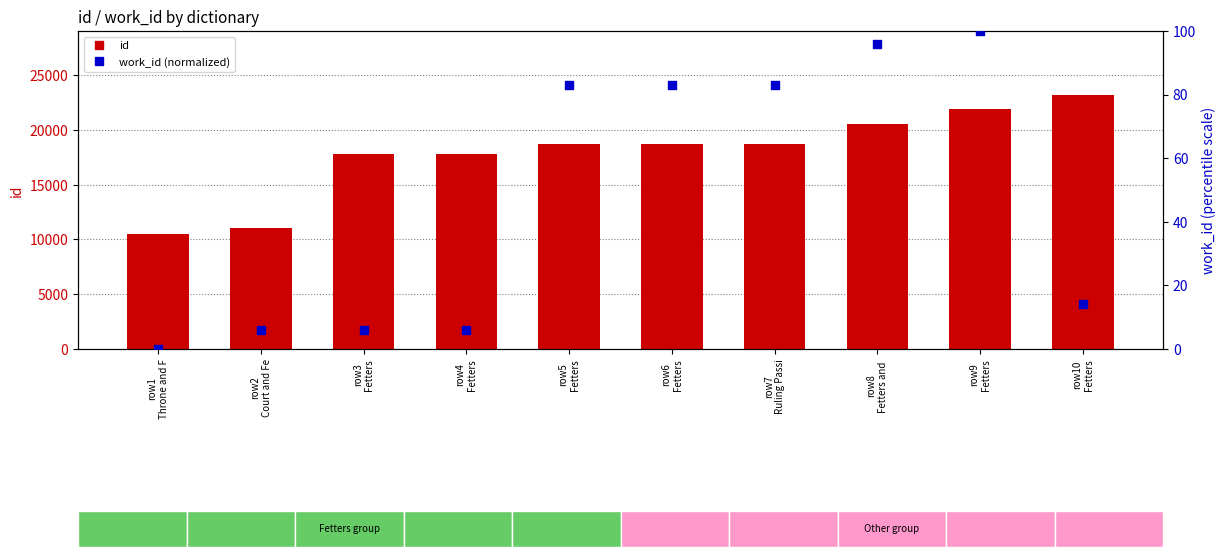

Which series contains the highest Y value?

id